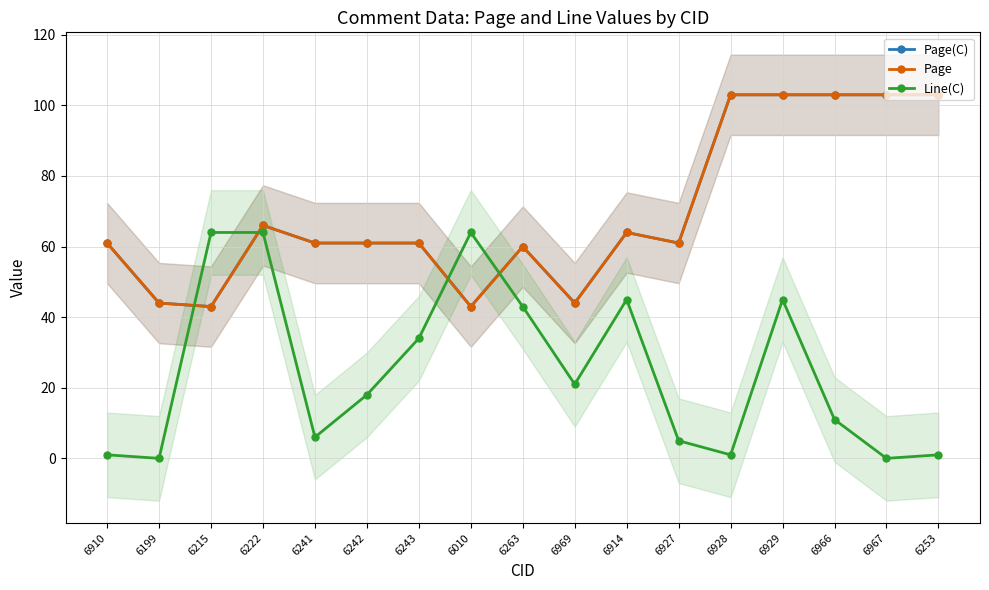

What is the sum of the Line(C) values at 6243 and 6928?

35